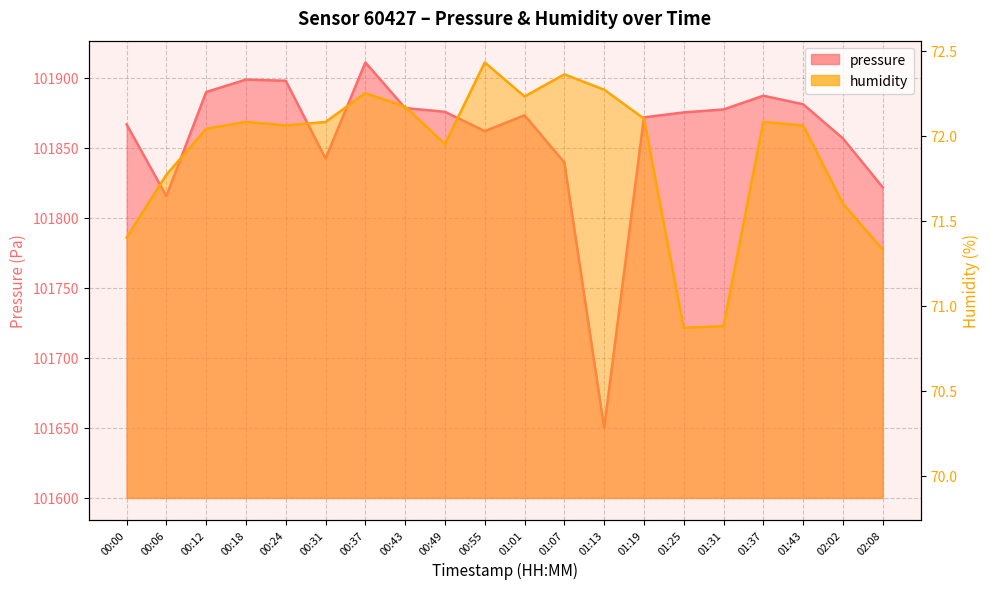

True or false: humidity has a value of 120.5 at 01:19.

False